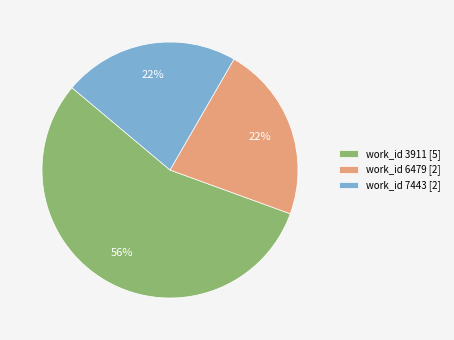

Count the number of slices in the pie.

3